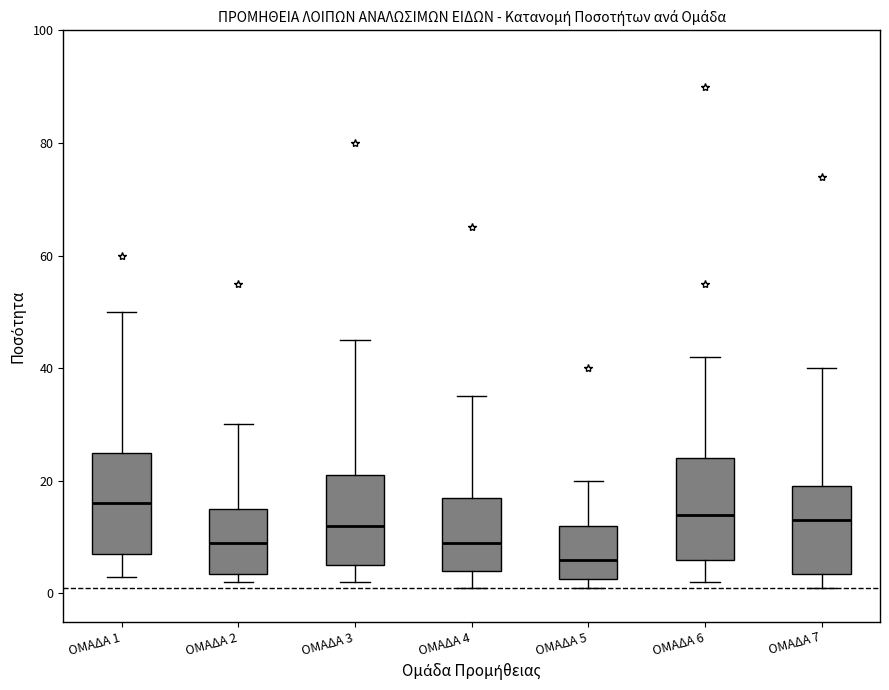

Which box's median line is the highest?

ΟΜΑΔΑ 1